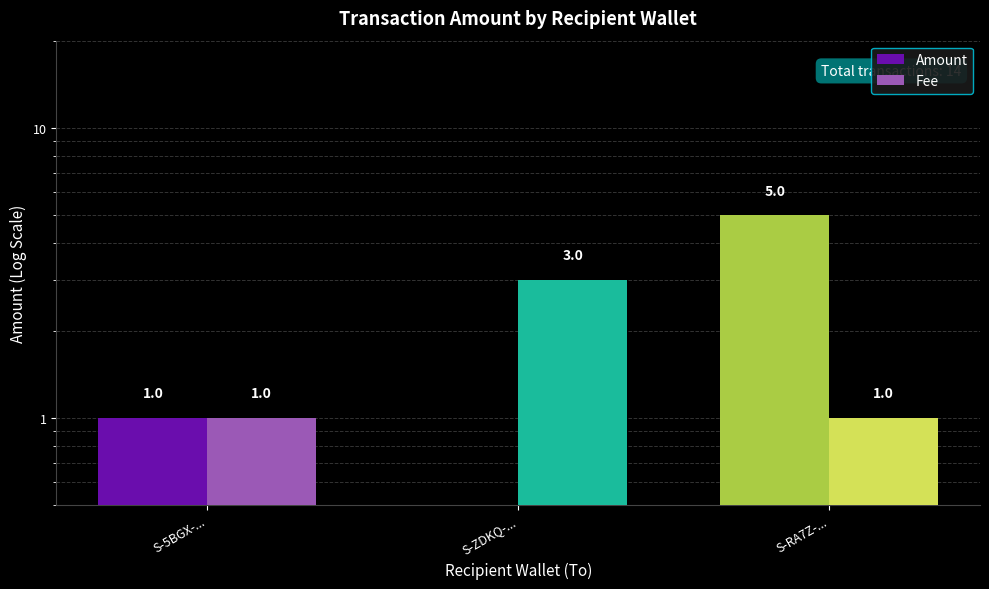

What is the label of the 2nd bar from the right?

S-ZDKQ-...